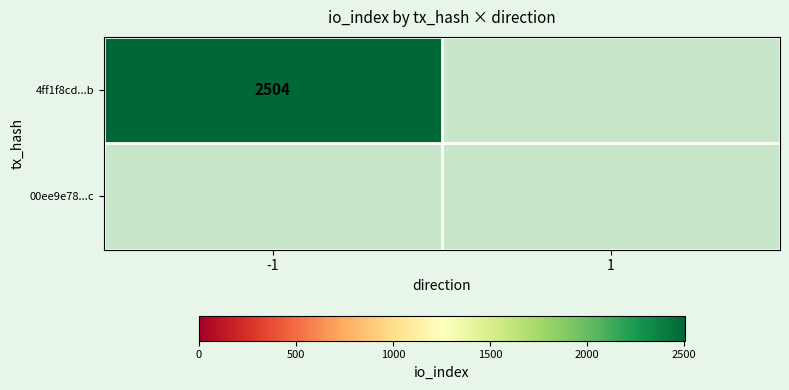

What is the sum of the 4ff1f8cd...b values at -1 and 1?

2504